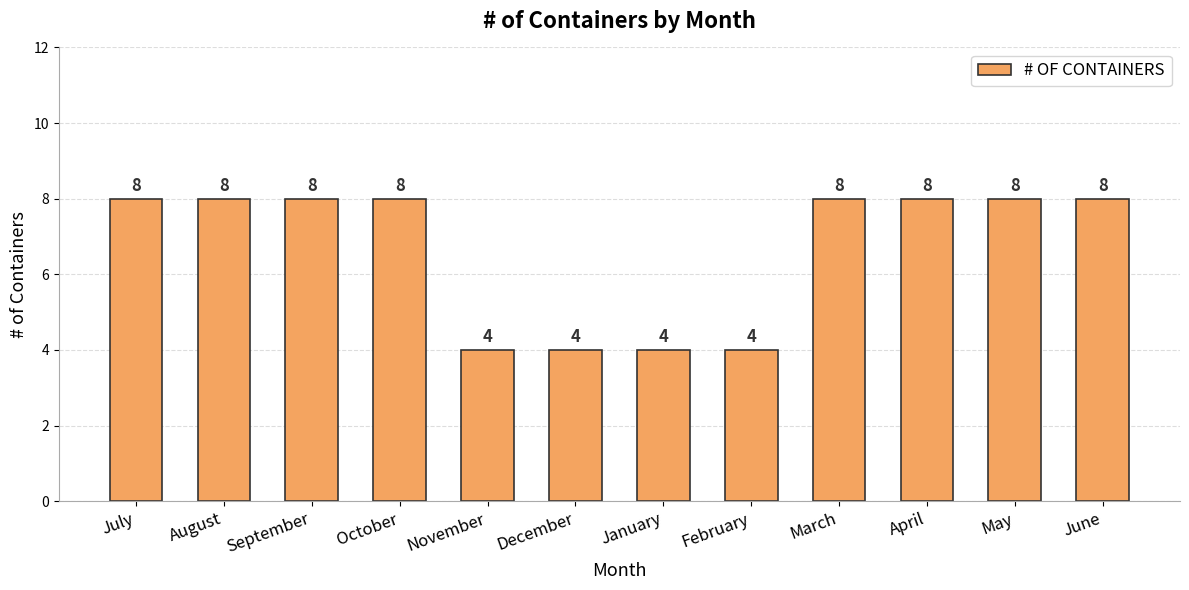

What is the value of the 11th bar from the left?

8